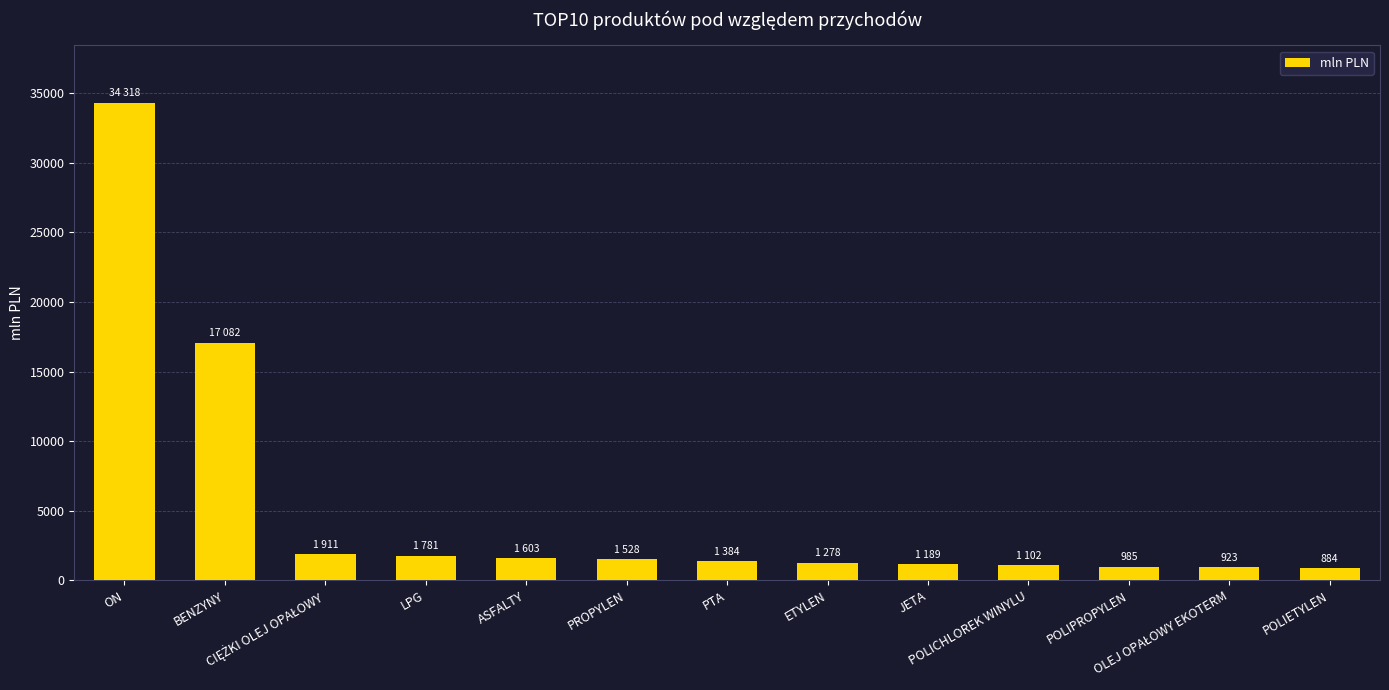

What is the difference between the maximum and minimum values?

33434